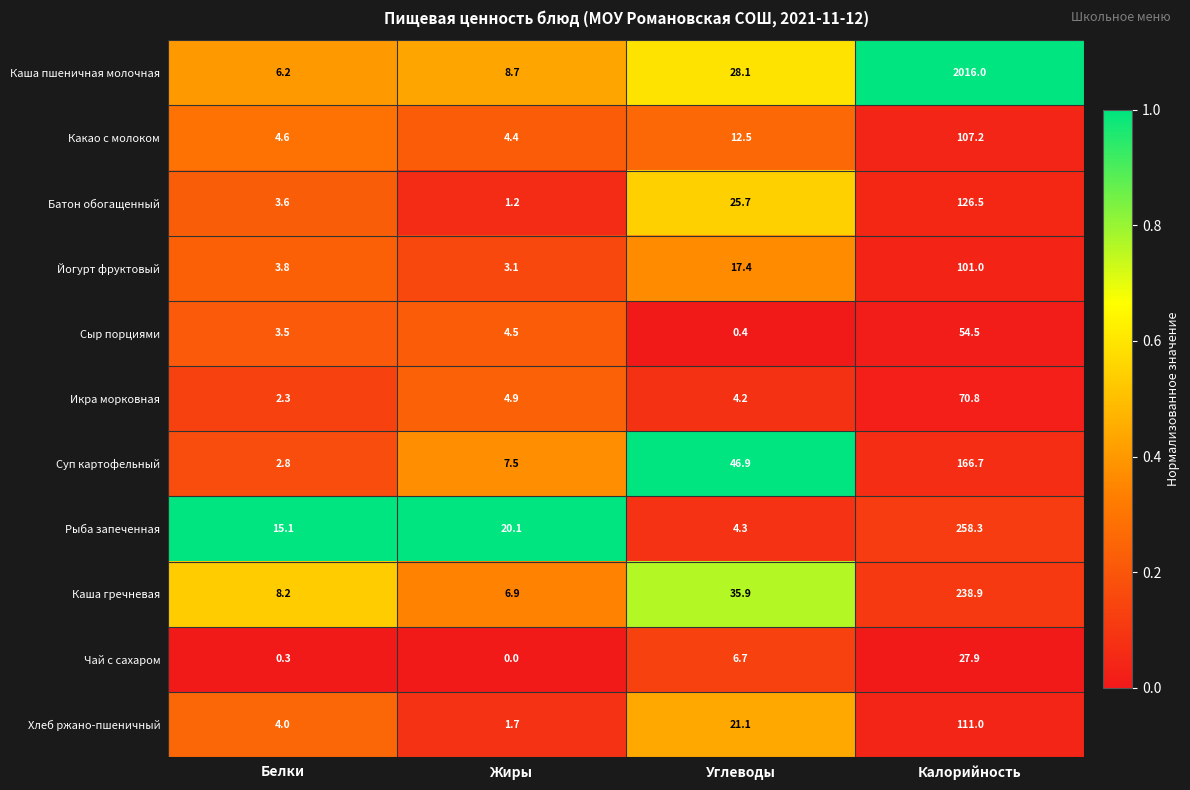

Is the value of Хлеб ржано-пшеничный at Калорийность greater than the value of Сыр порциями at Калорийность?

Yes